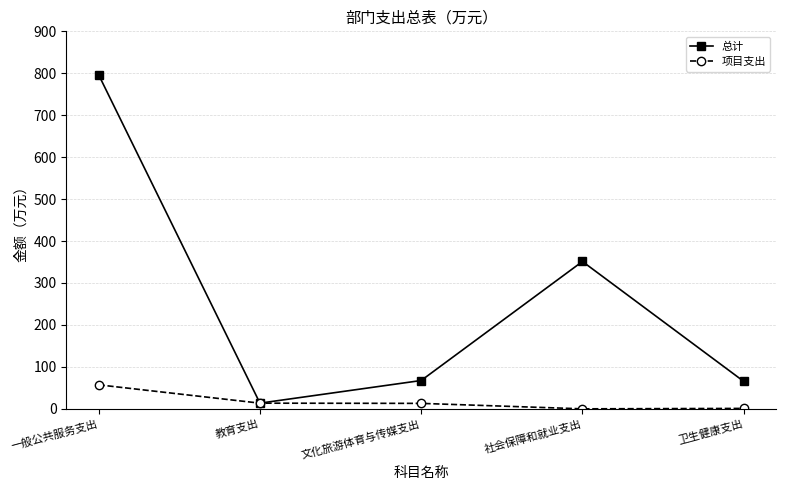

How many interior local peaks does the 总计 series have?

1